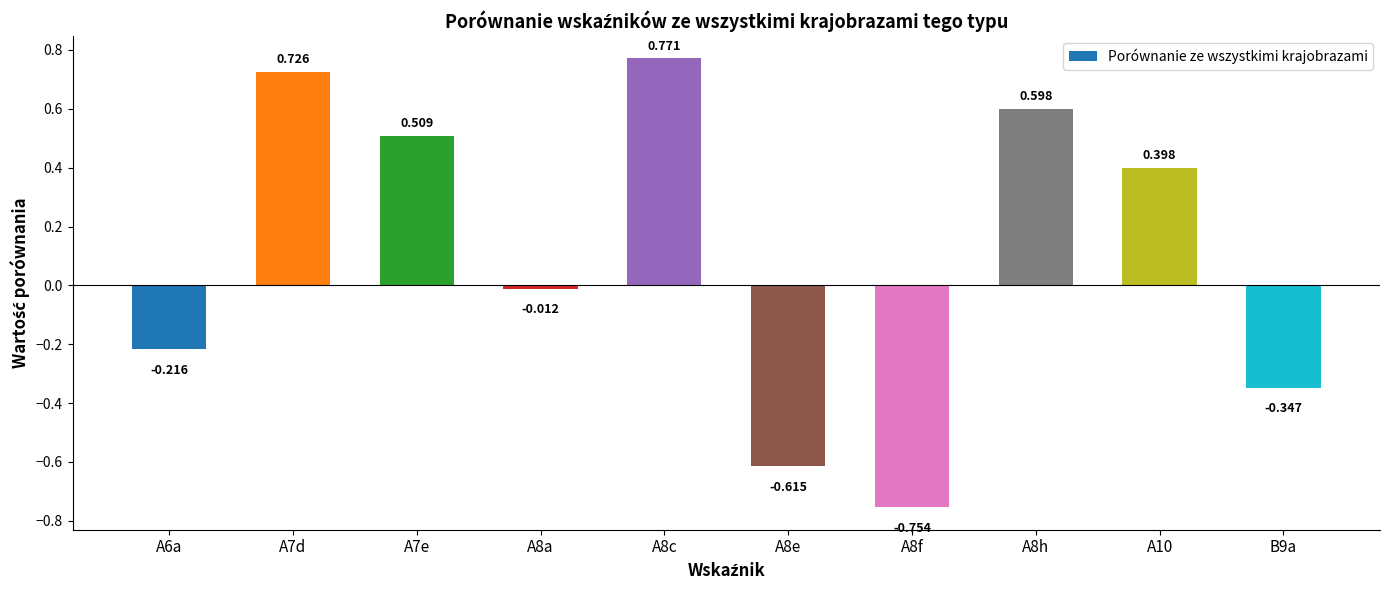

Reading left to right, list all the values displayed in this chart.

A6a=-0.2	A7d=0.7	A7e=0.5	A8a=-0.0	A8c=0.8	A8e=-0.6	A8f=-0.8	A8h=0.6	A10=0.4	B9a=-0.3